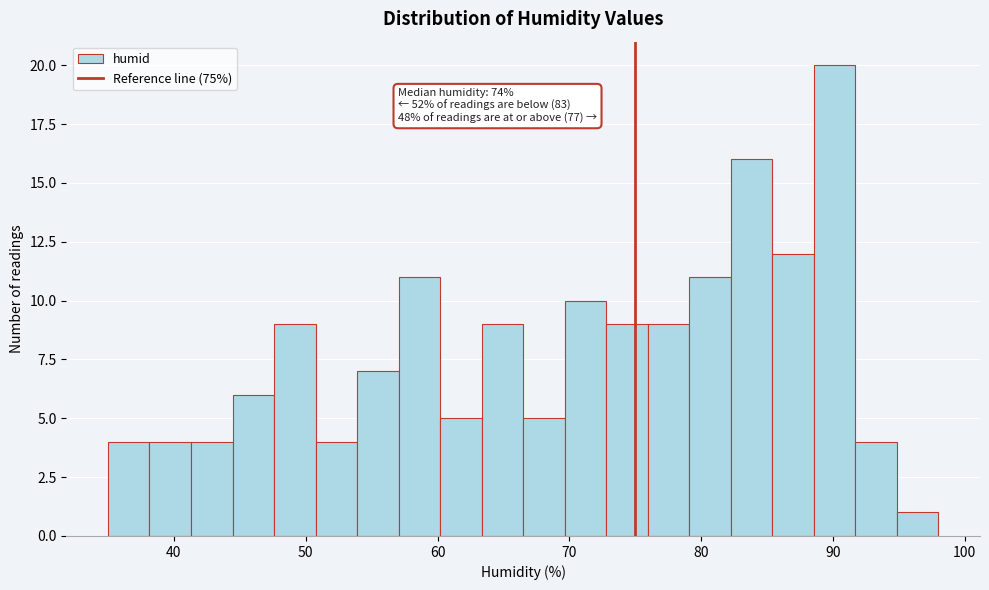

Around what value on the x-axis is the tallest bar? Give the approximate position of its centre, as read against the axis.

90